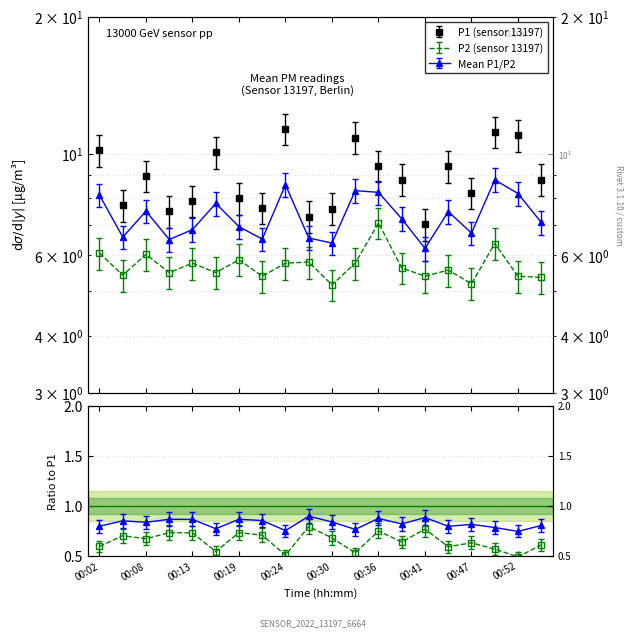

Reading left to right, extract all data points from this chart.

P1: 10.2	7.7	9.0	7.5	7.9	10.1	8.0	7.6	11.4	7.3	7.6	10.9	9.4	8.8	7.0	9.4	8.2	11.2	11.0	8.8
P2: 6.1	5.4	6.0	5.5	5.8	5.5	5.9	5.4	5.8	5.8	5.2	5.8	7.1	5.6	5.4	5.6	5.2	6.4	5.4	5.4